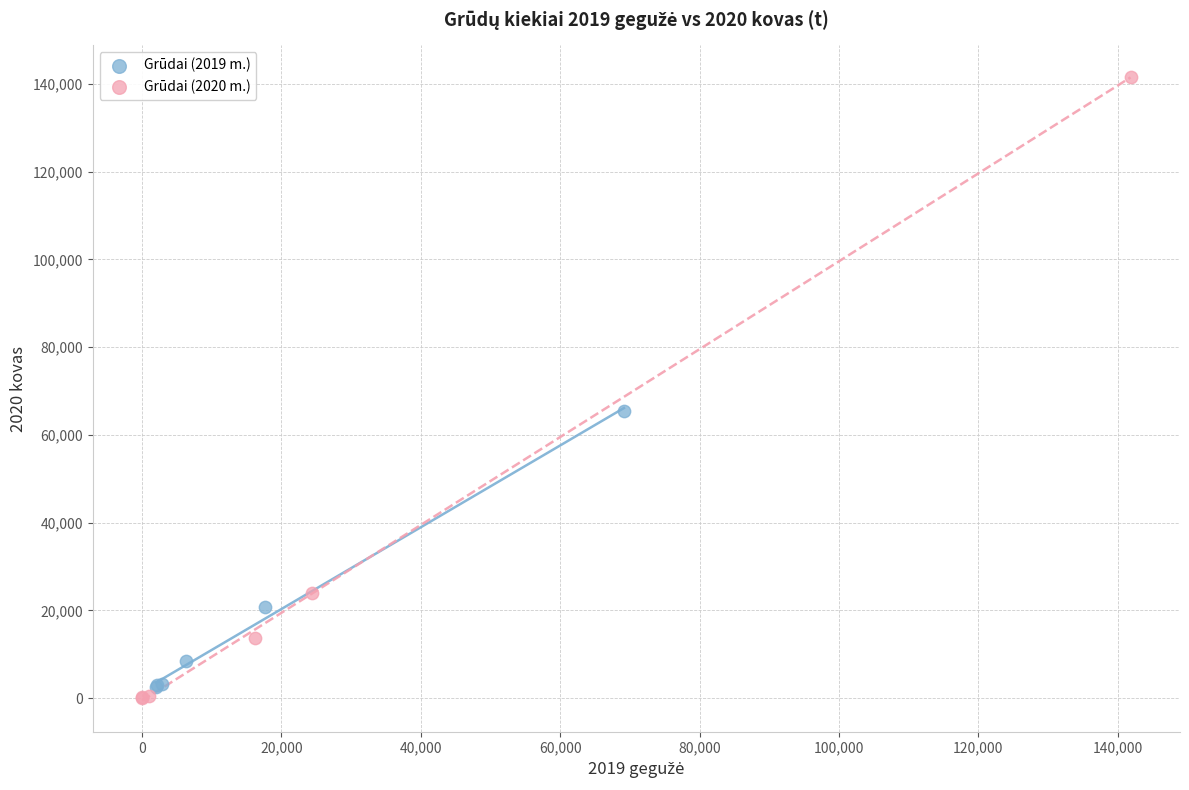

Which series has the widest spread of Y values?

Grūdai (2020 m.)